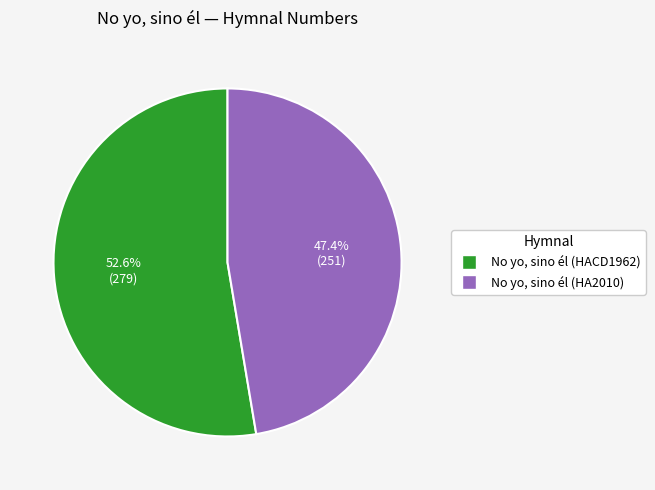

How many segments does this pie chart have?

2